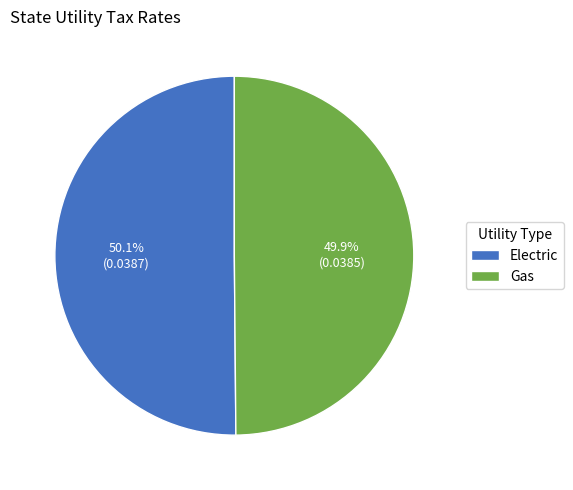

Is there any slice that represents more than half of the pie?

Yes